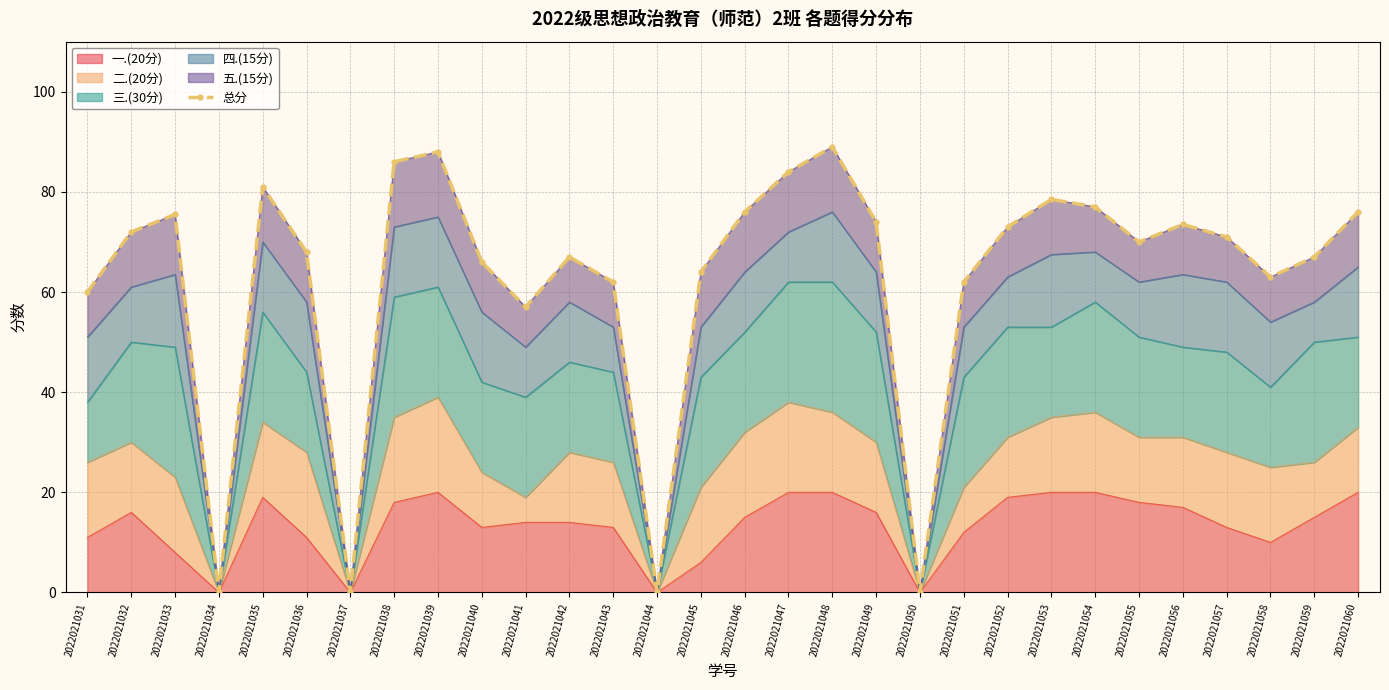

What is the ratio of the value at 2022021058 to the value at 2022021036?

0.9